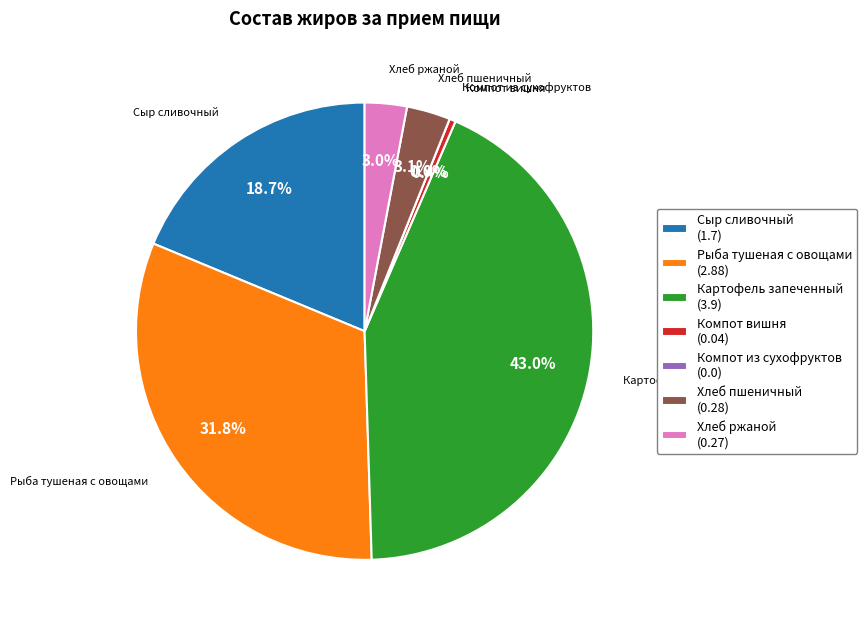

What is the change in value from Компот вишня to Хлеб ржаной?

+0.2